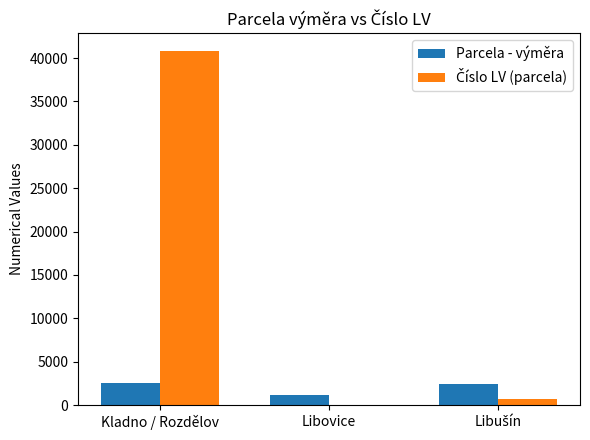

The Parcela - výměra series shows 1128 at Libovice. True or false?

True